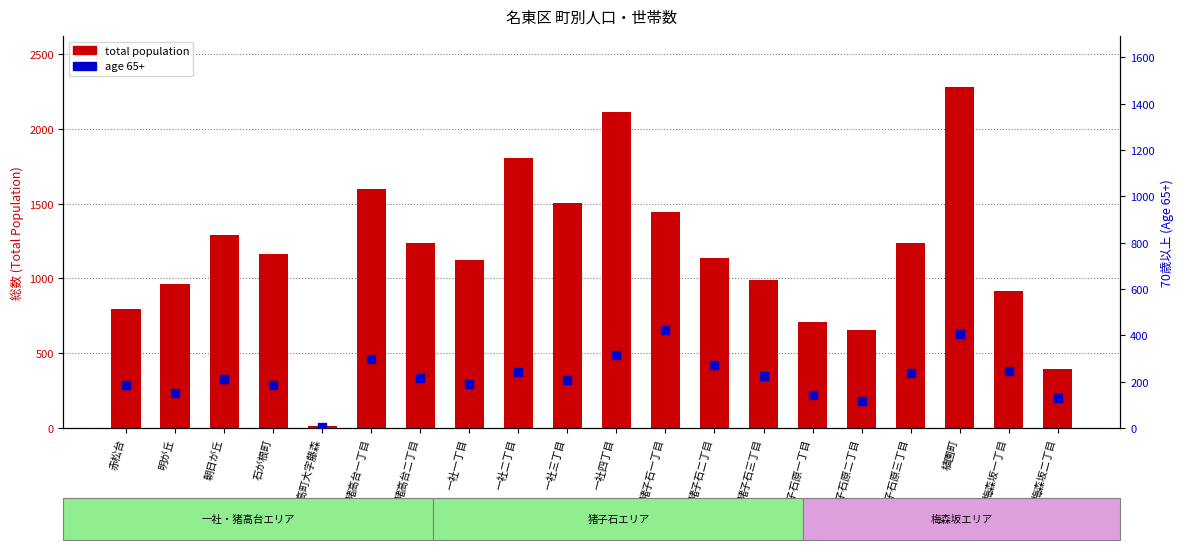

At which category is the sum across all series the highest?

植園町